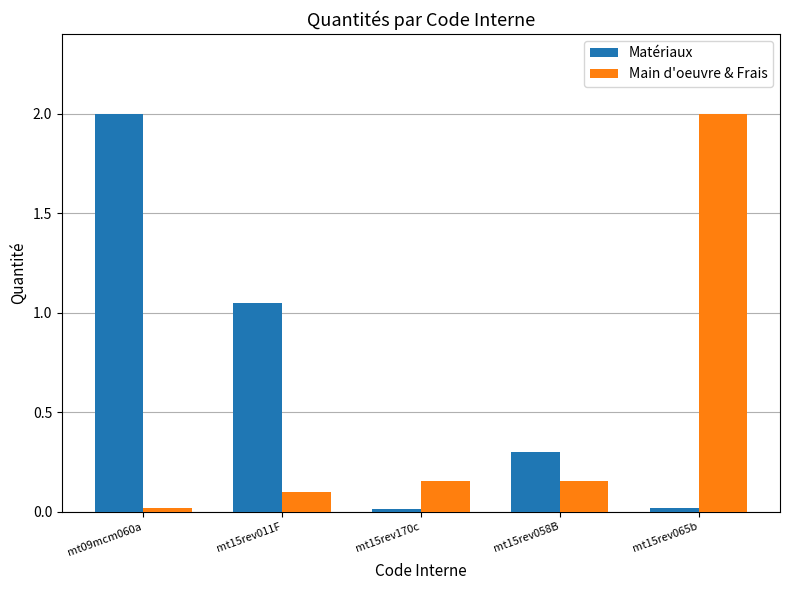

Count the number of categories in the chart.

5